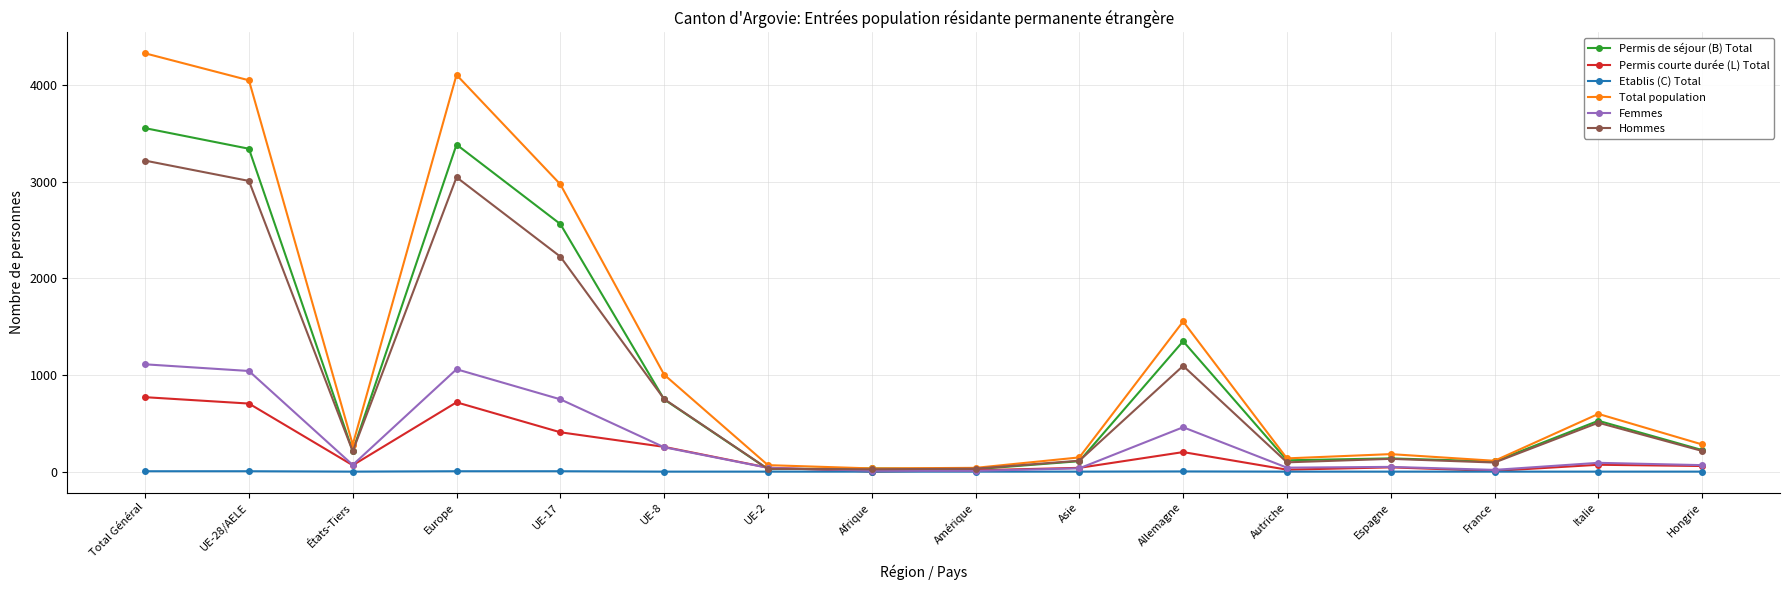

Does the chart have visible grid lines?

Yes